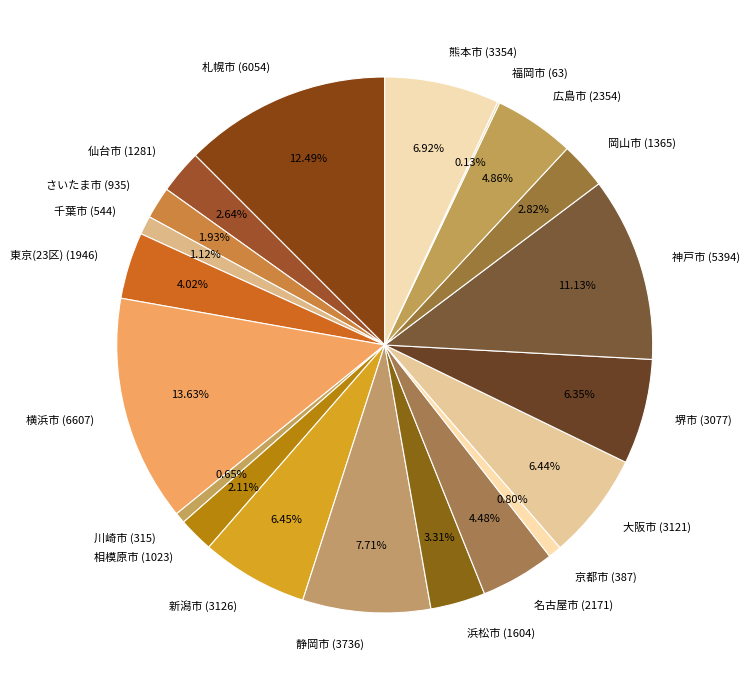

True or false: 浜松市 (1604) accounts for 3% of the total.

True